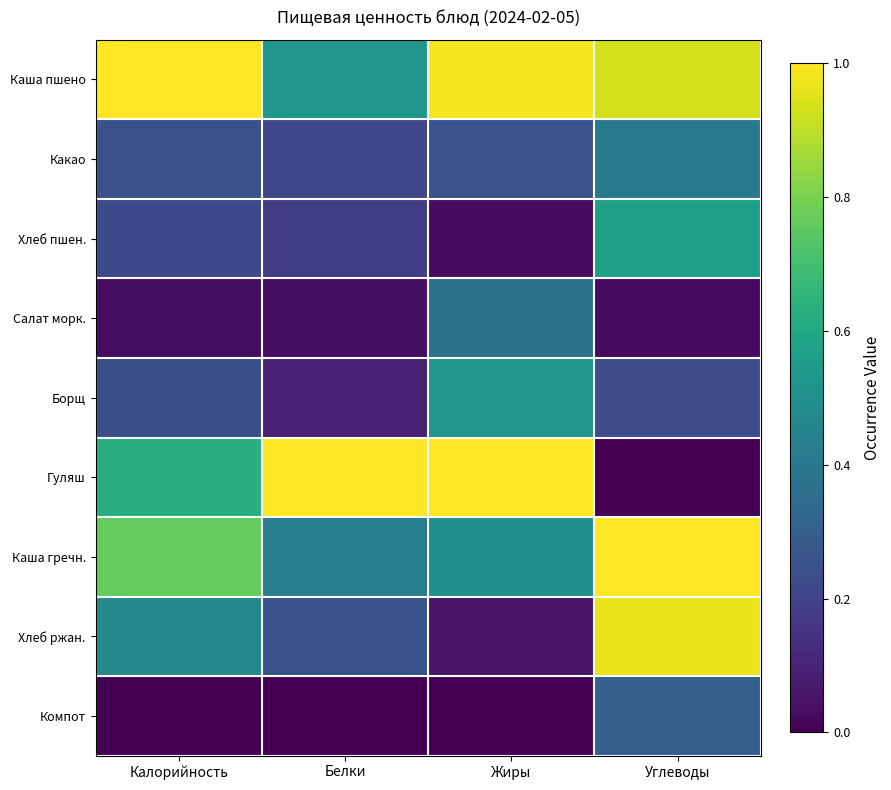

Which series has the widest spread of values?

Гуляш